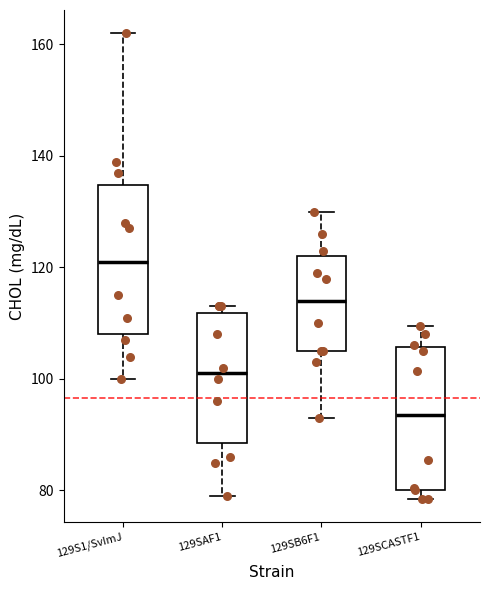

Reading left to right, transcribe this box plot: for each box, give where its median line is, the range the box spans, and where its two whiskers end, as read against the y-axis. The values are not printed on the chart, so give them approximately, as read against the axis.

129S1/SvImJ: median 122, box 108 to 134, whiskers 100 to 162
129SAF1: median 102, box 88 to 112, whiskers 80 to 114
129SB6F1: median 114, box 106 to 122, whiskers 94 to 130
129SCASTF1: median 94, box 80 to 106, whiskers 78 to 110